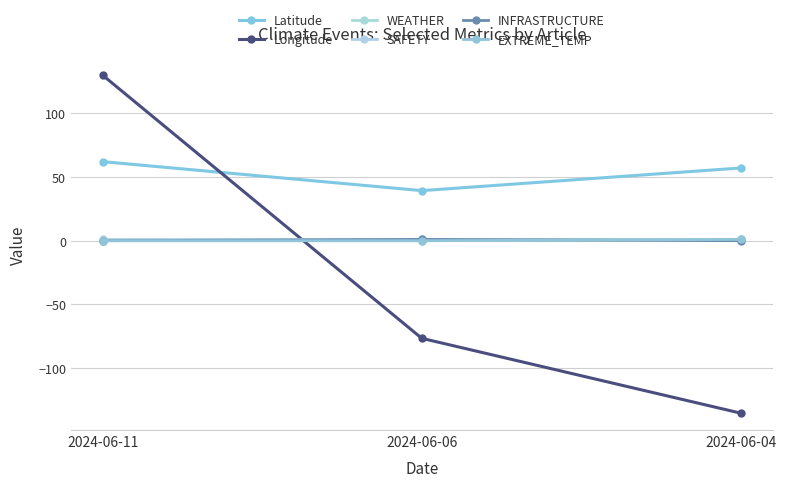

Which category has the lowest value in the WEATHER series?

2024-06-11